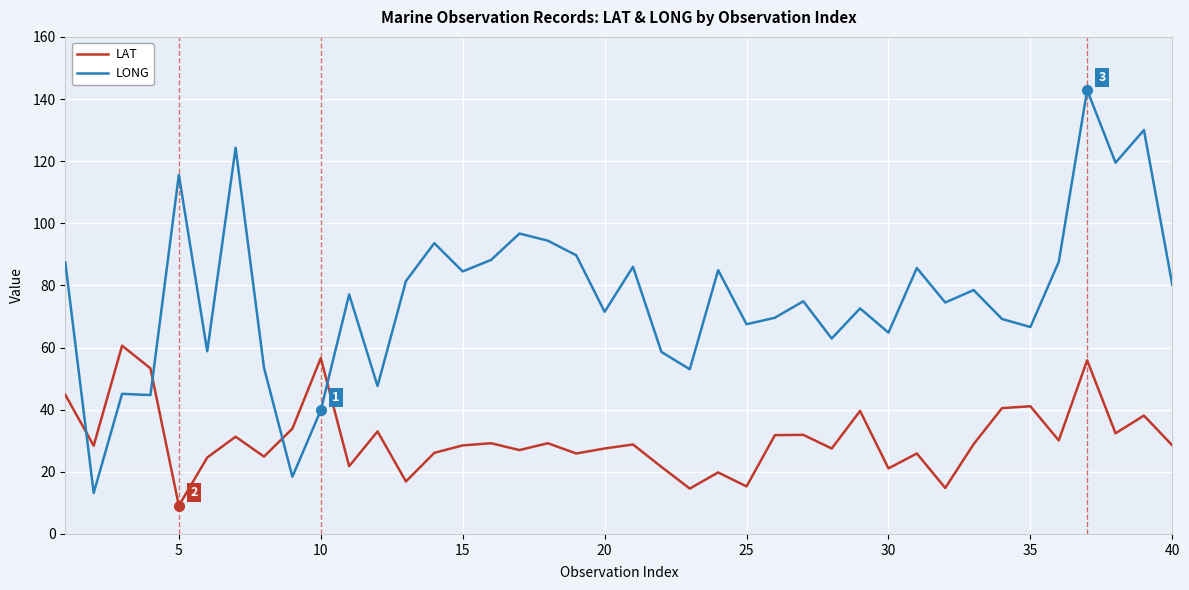

List the series in order of their overall mean, highest first.

LONG, LAT